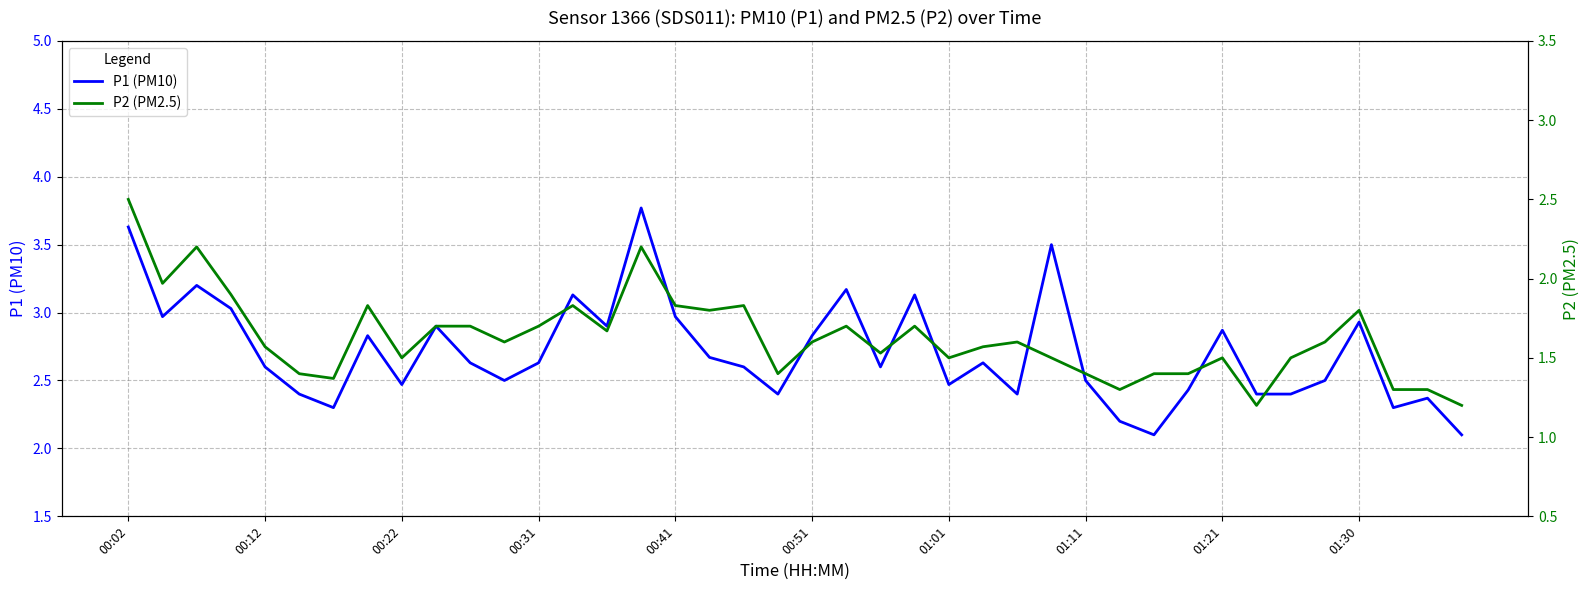

Which series has the largest total across all categories?

P1 (PM10)